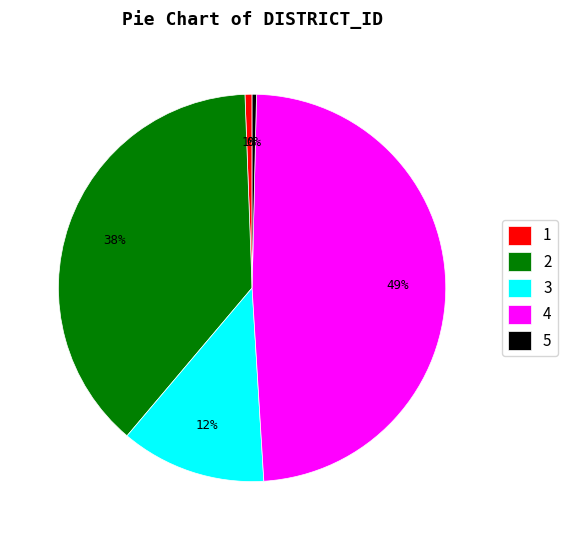

Is it true that 5 is 0% of the pie?

True